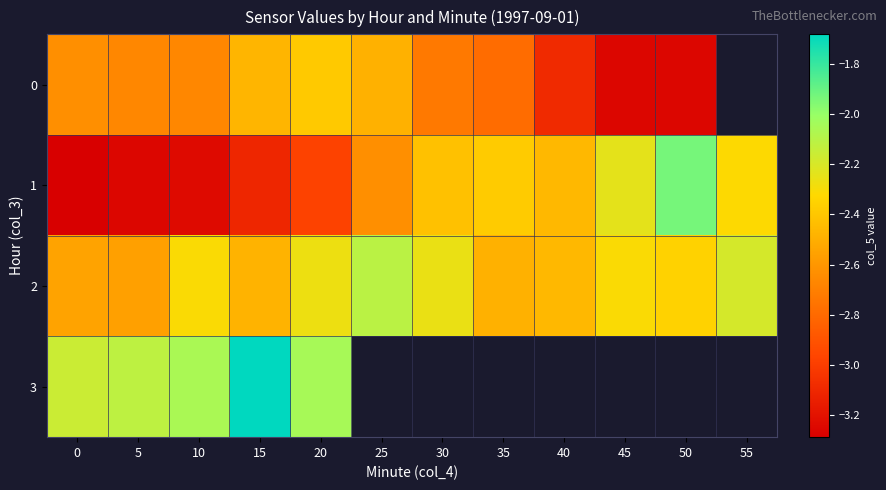

Rank the series by their maximum value, from highest to lowest.

3, 1, 2, 0